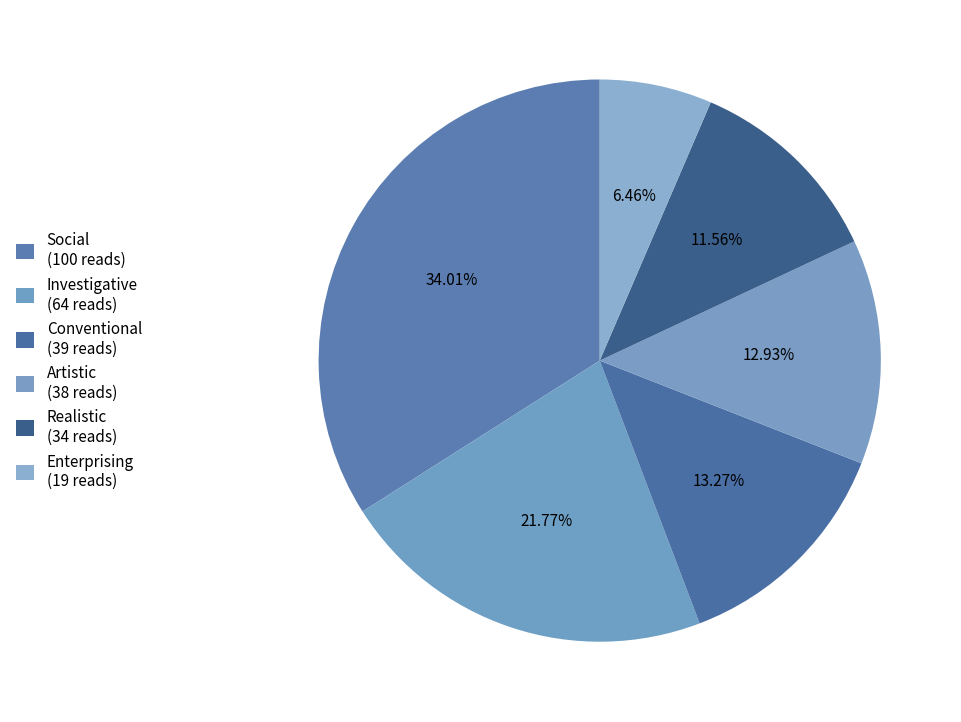

What percentage do Realistic and Artistic together represent?

24.5%